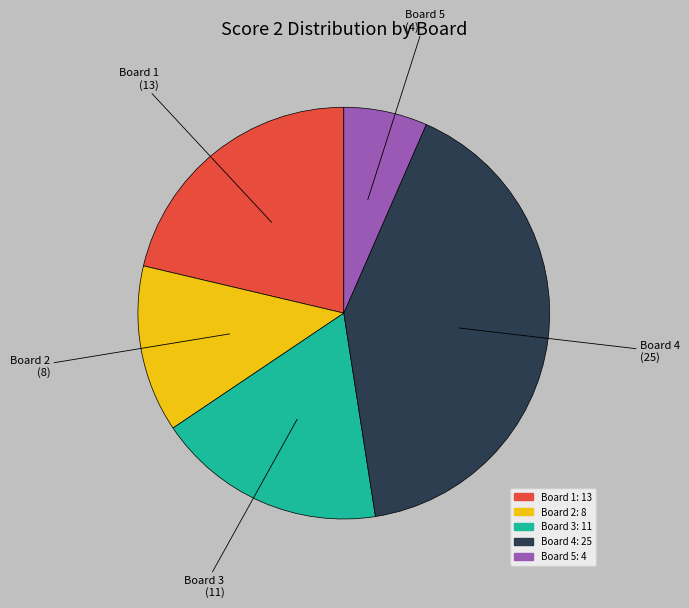

Is there any slice that represents more than half of the pie?

No